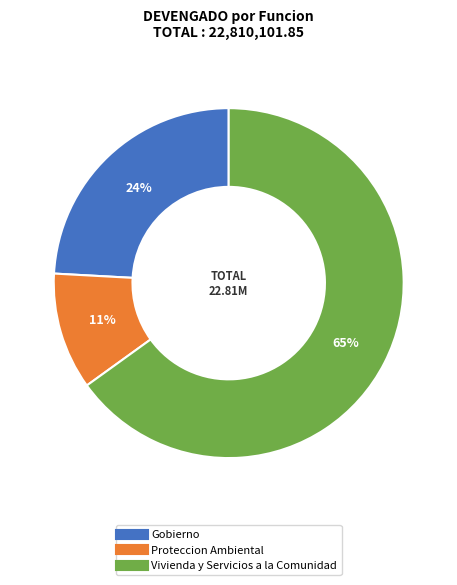

Count the number of slices in the pie.

3